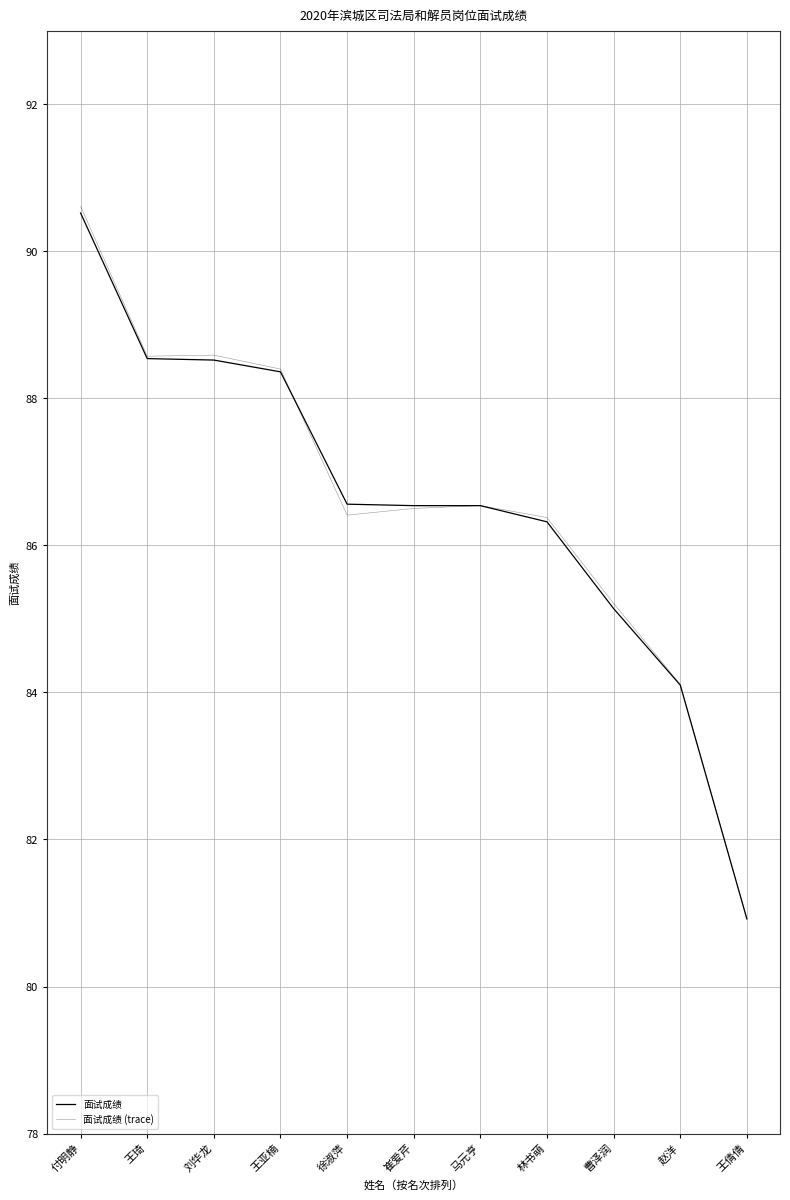

What is the minimum value shown in the chart?

80.9